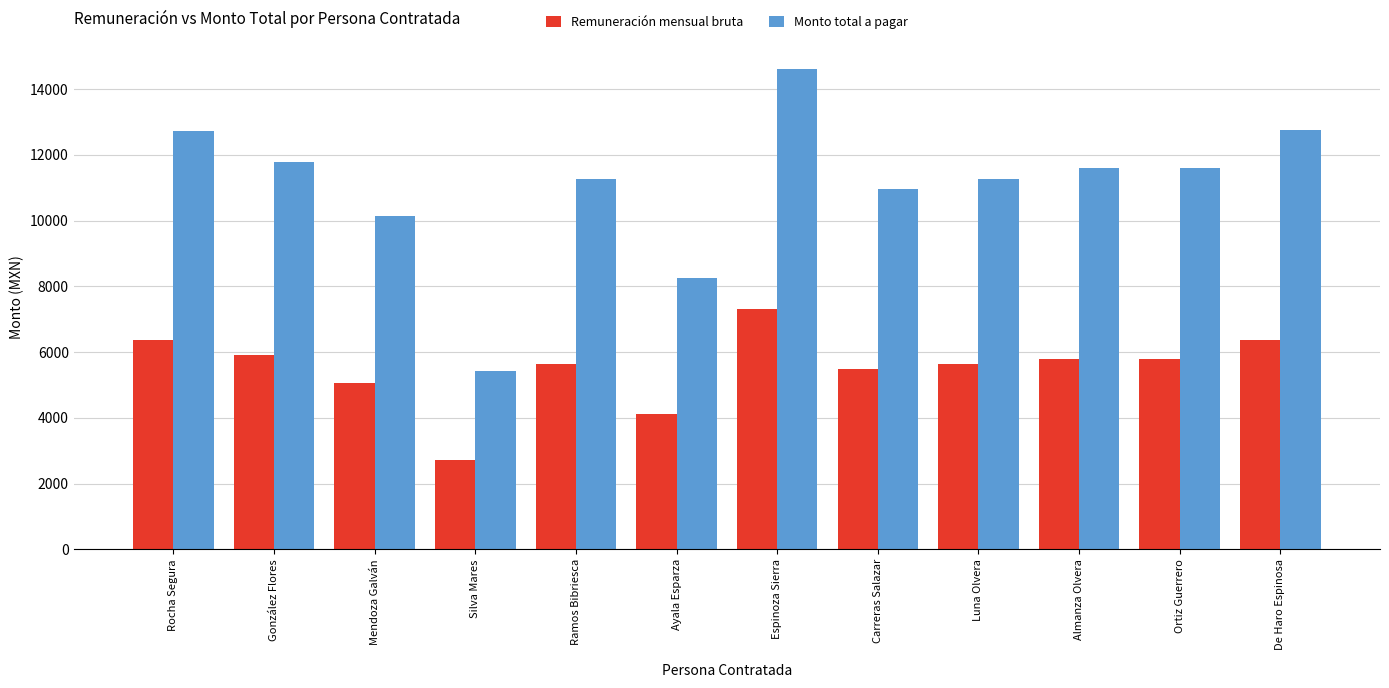

Which series has the largest total across all categories?

Monto total a pagar